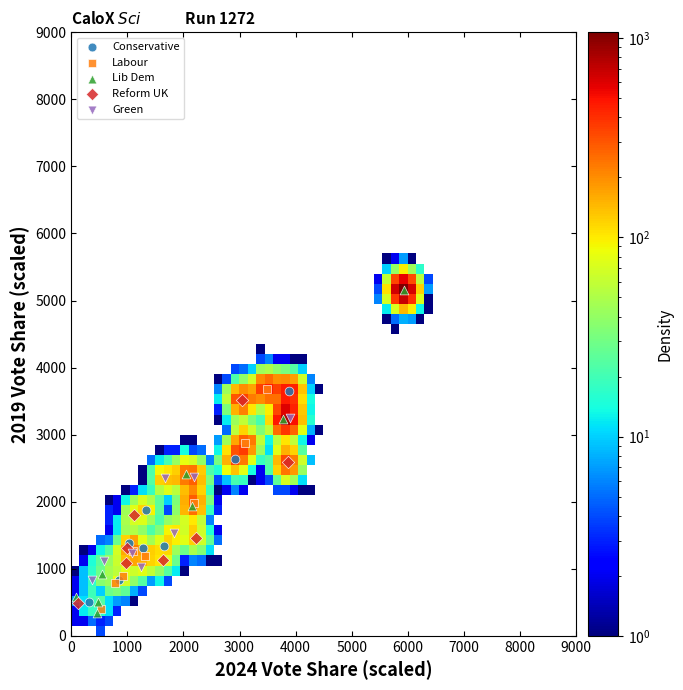

Which series has the largest Y range (max minus min)?

Lib Dem